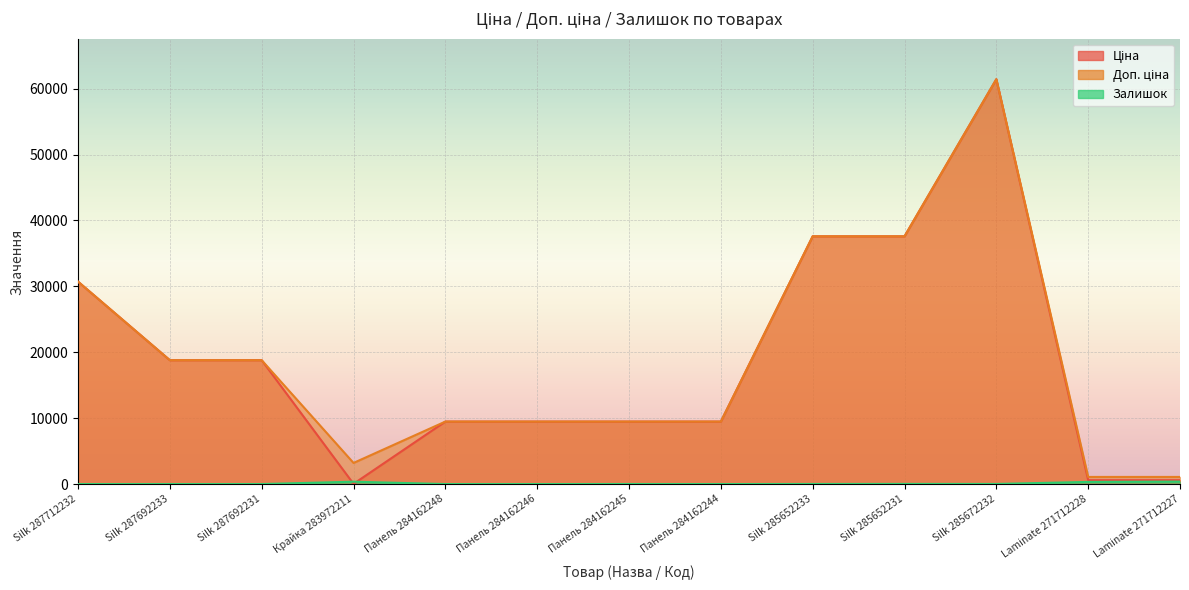

Reading left to right, transcribe all the data shown in this chart.

Ціна: 30717.1	18796.8	18796.8	32.0	9480.1	9480.1	9480.1	9480.1	37593.6	37593.6	61434.3	589.9	589.9
Доп. ціна: 30717.1	18796.8	18796.8	3205.0	9480.1	9480.1	9480.1	9480.1	37593.6	37593.6	61434.3	1081.7	1081.7
Залишок: 0.0	0.0	0.0	360.0	0.0	0.0	8.0	0.0	13.0	23.0	16.0	328.0	374.0